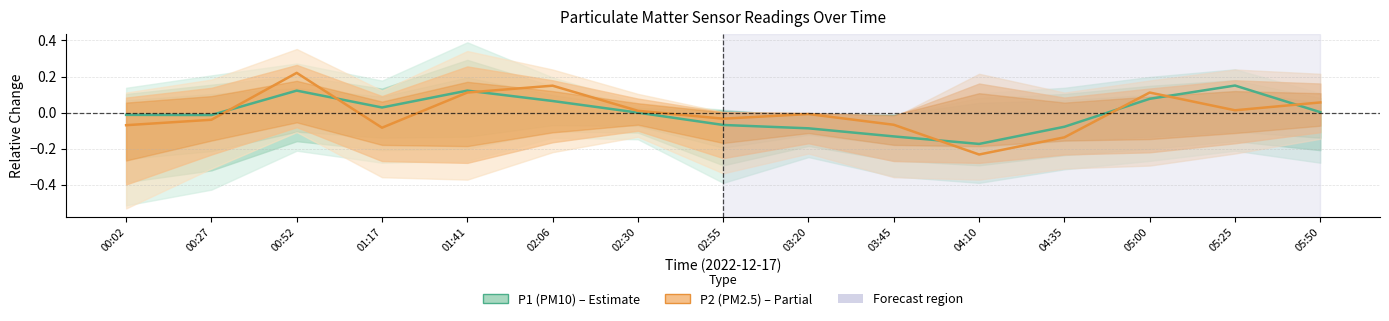

At which category does P2 (PM2.5) reach its first local peak?

00:52